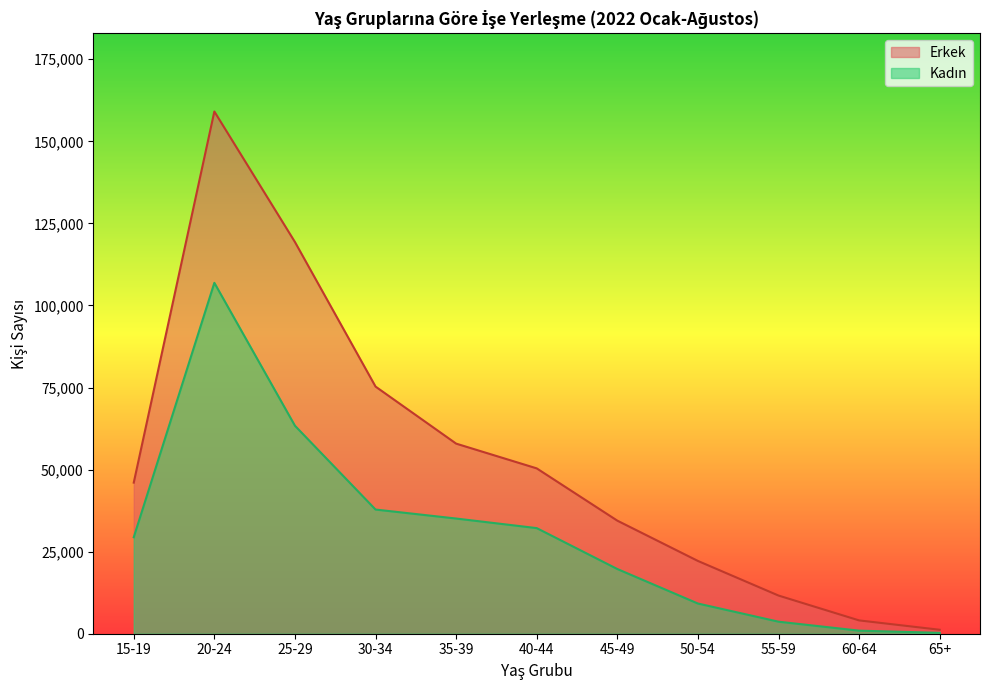

Reading left to right, extract all data points from this chart.

Kadın: 29396	106897	63362	37829	35091	32172	19711	9196	3664	934	263
Erkek: 46031	159092	119330	75293	57912	50372	34446	22170	11629	4055	1206